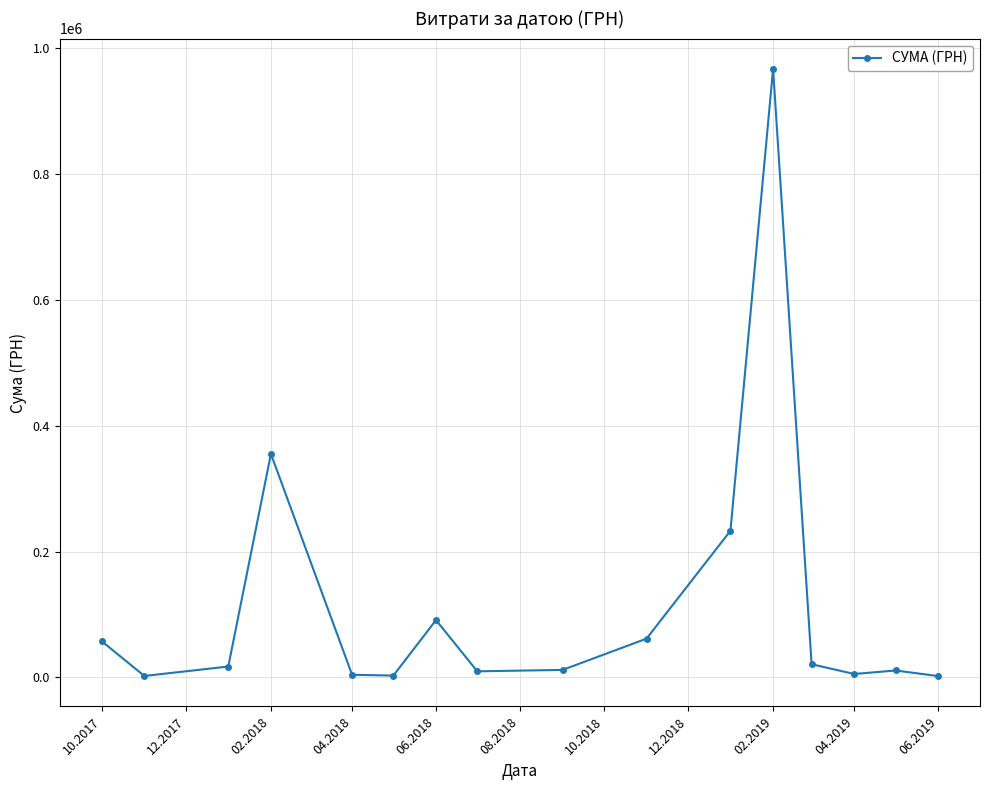

What is the value of the 10th point from the left?

61525.7